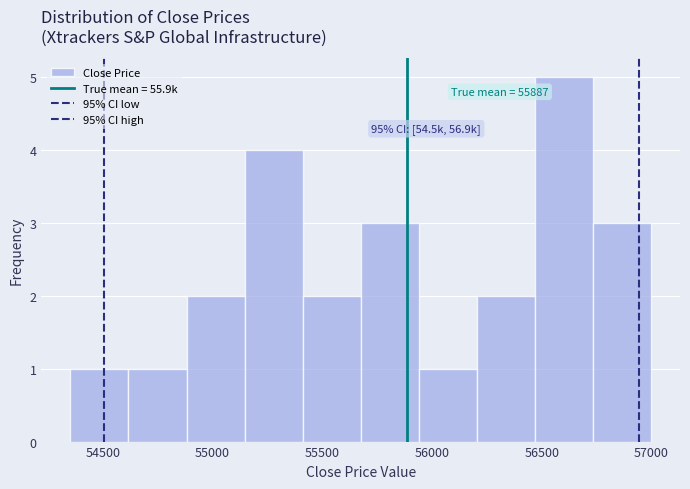

Over which range of the x-axis is the bar tallest?

56450 to 56750